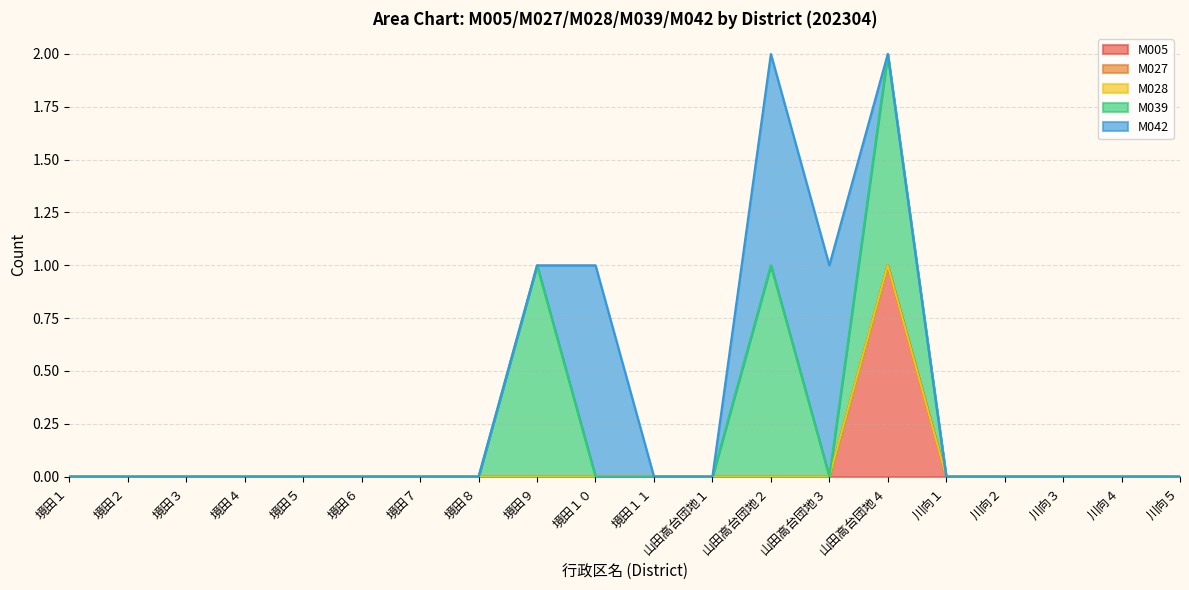

Between 山田高台団地４ and 川向４, which series saw the biggest shift?

M042